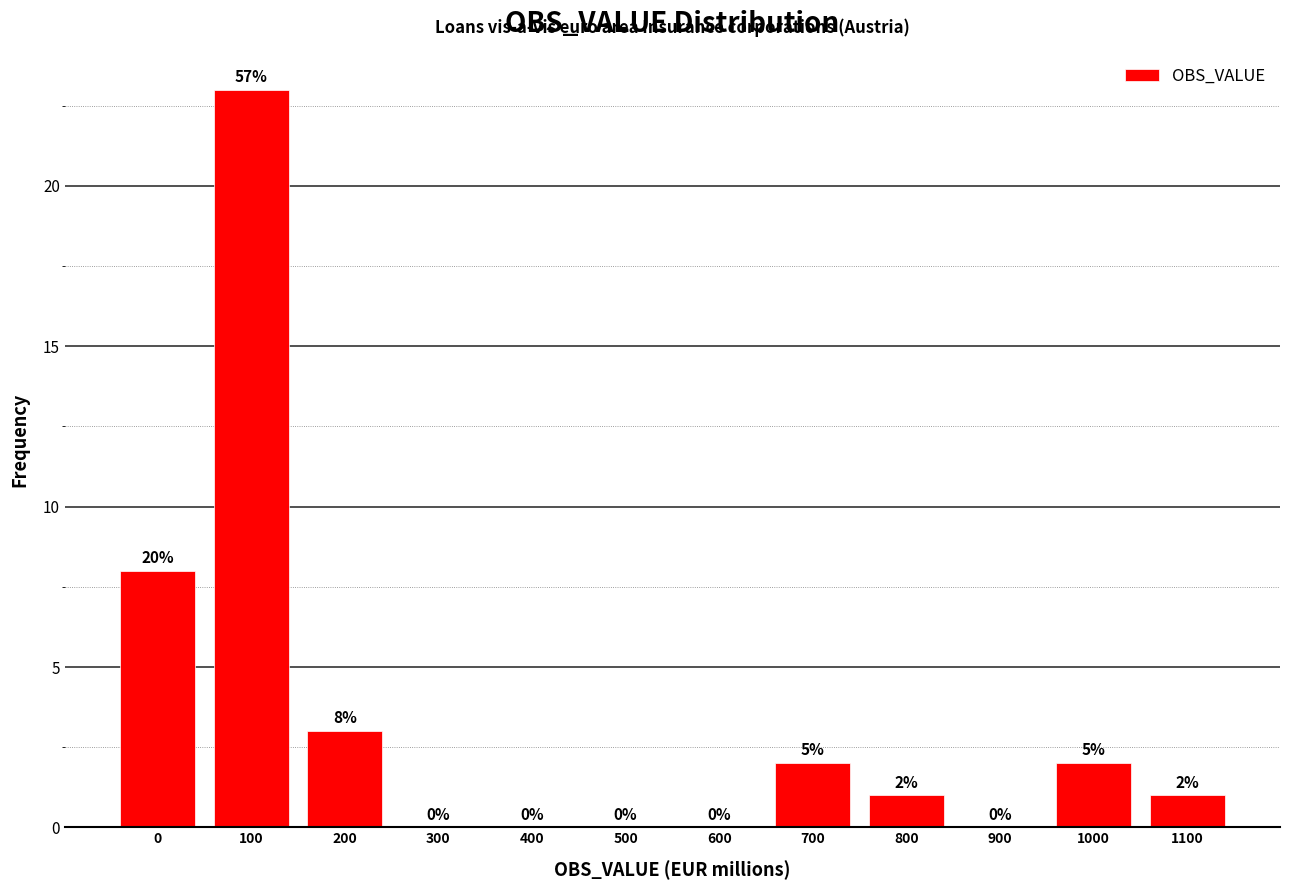

Reading left to right, what are all the values shown in this chart?

0=8	100=23	200=3	300=0	400=0	500=0	600=0	700=2	800=1	900=0	1000=2	1100=1